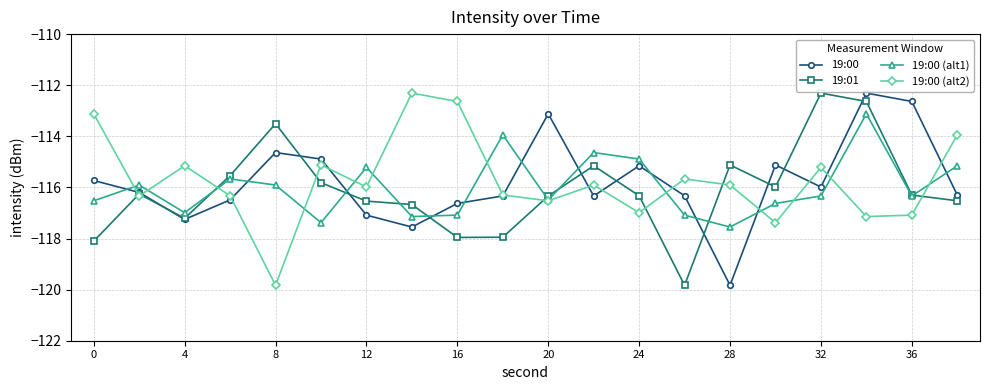

What is the greatest value displayed?

-112.3